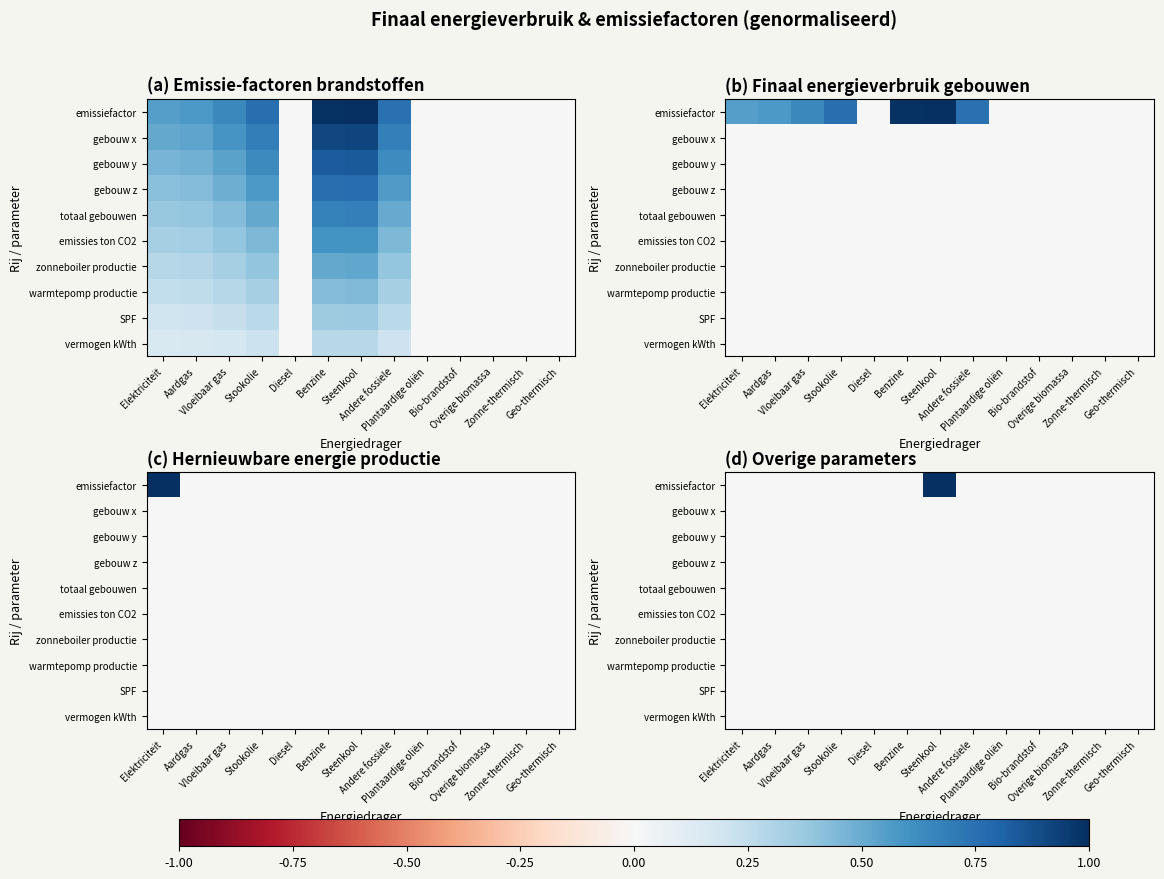

Count the number of categories in the chart.

13